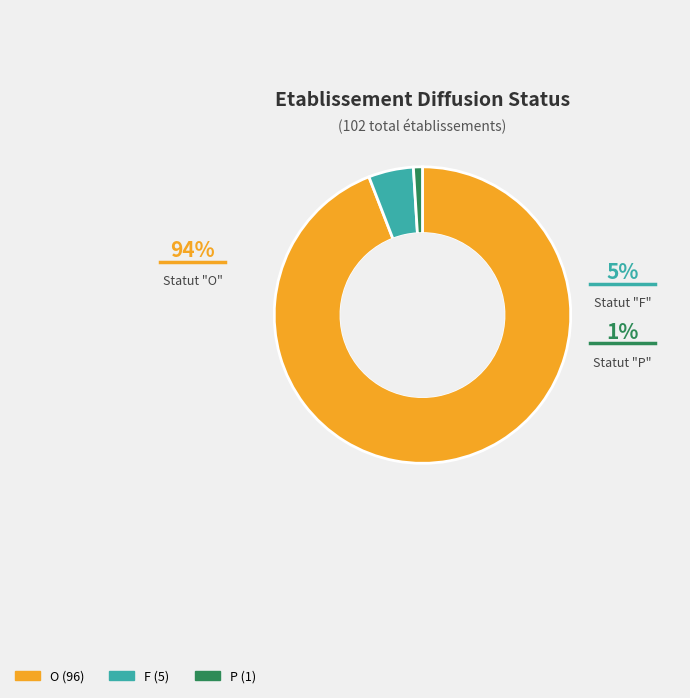

Does any single category account for the majority?

Yes